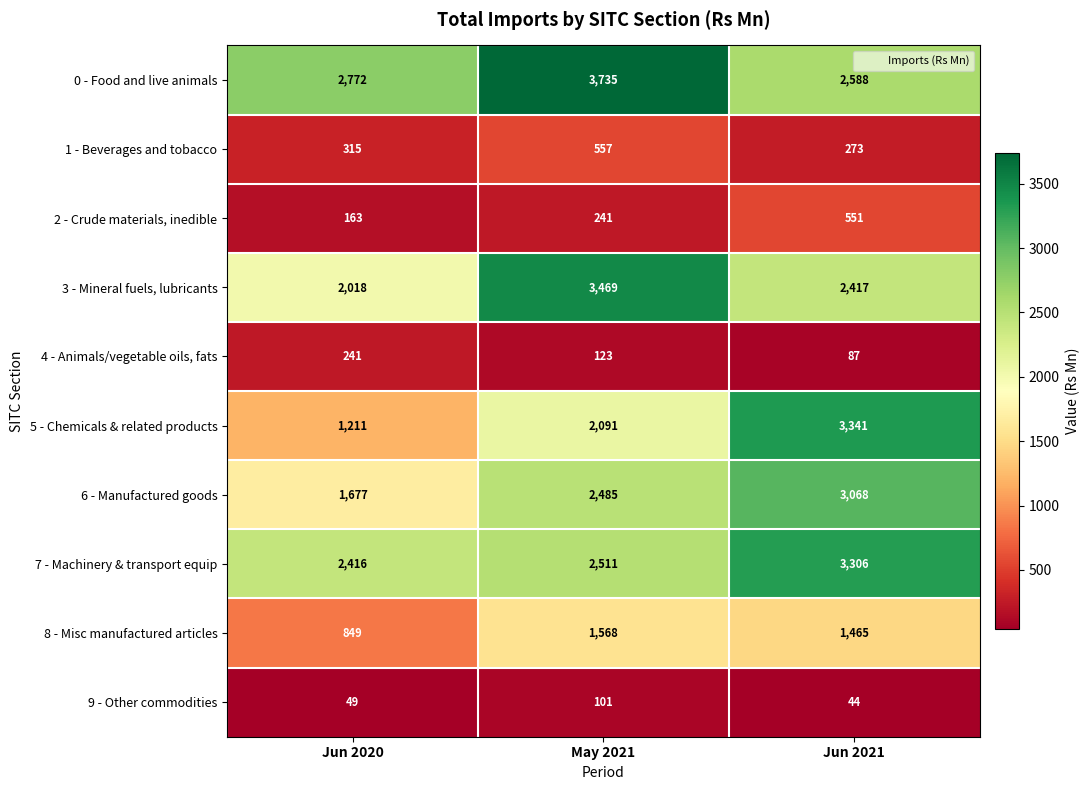

What is the sum of the 9 - Other commodities values at May 2021 and Jun 2020?

150